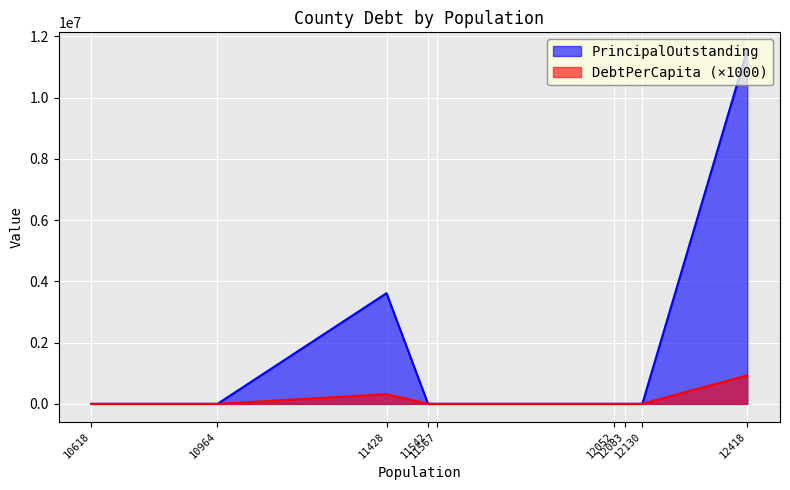

Is it true that DebtPerCapita equals 616897.1 at 11542?

False